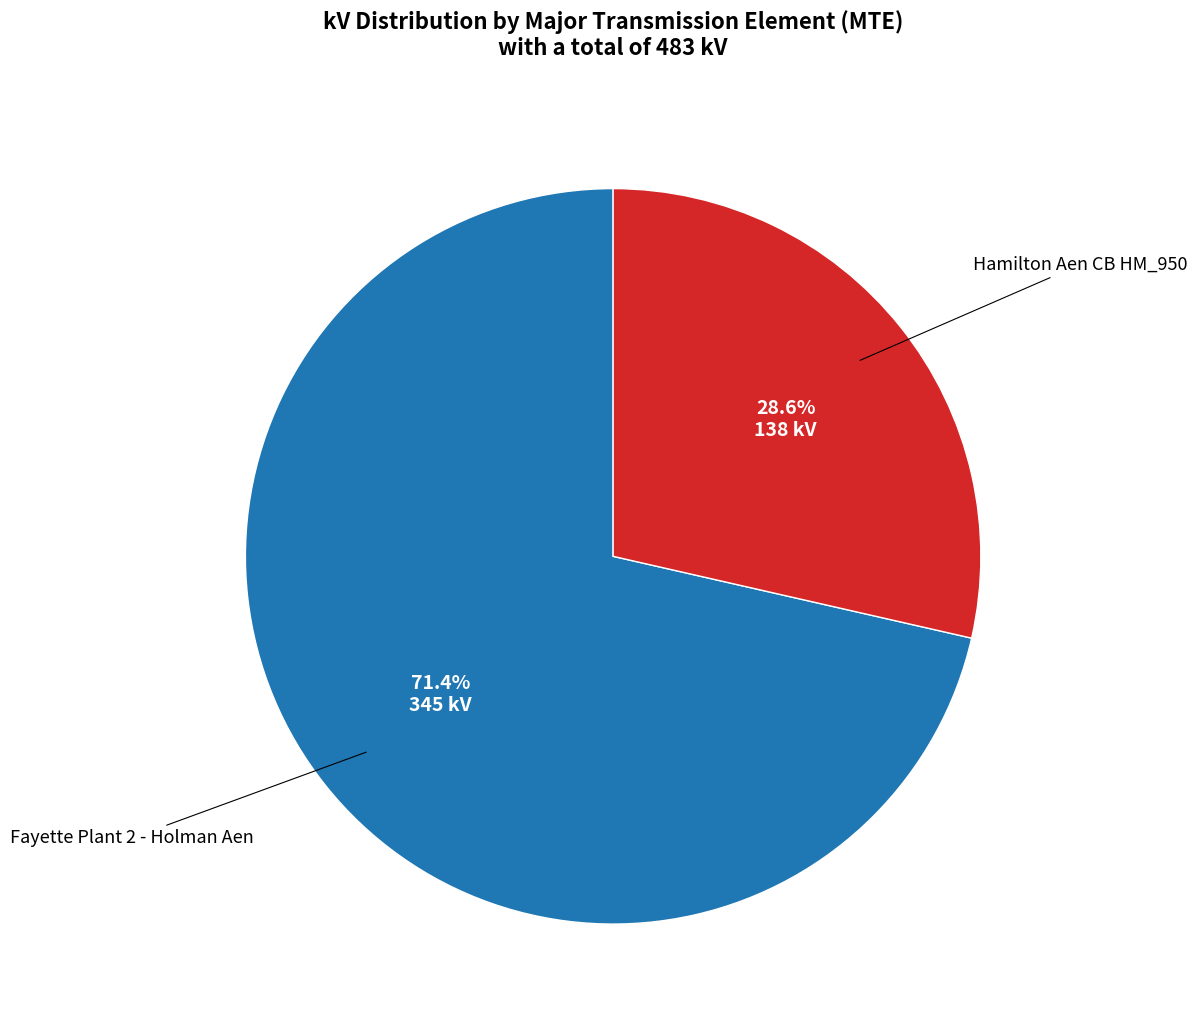

How many segments does this pie chart have?

2